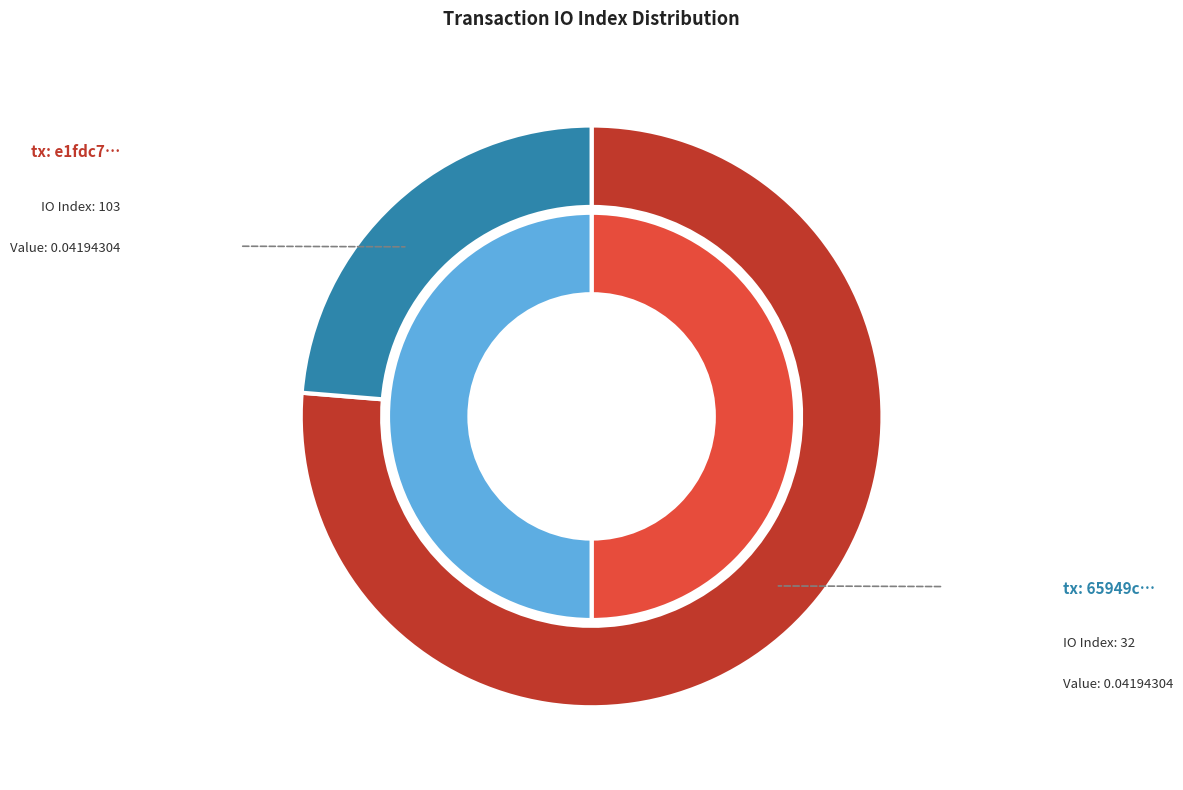

How much of the chart is everything except io_index?

23.7%